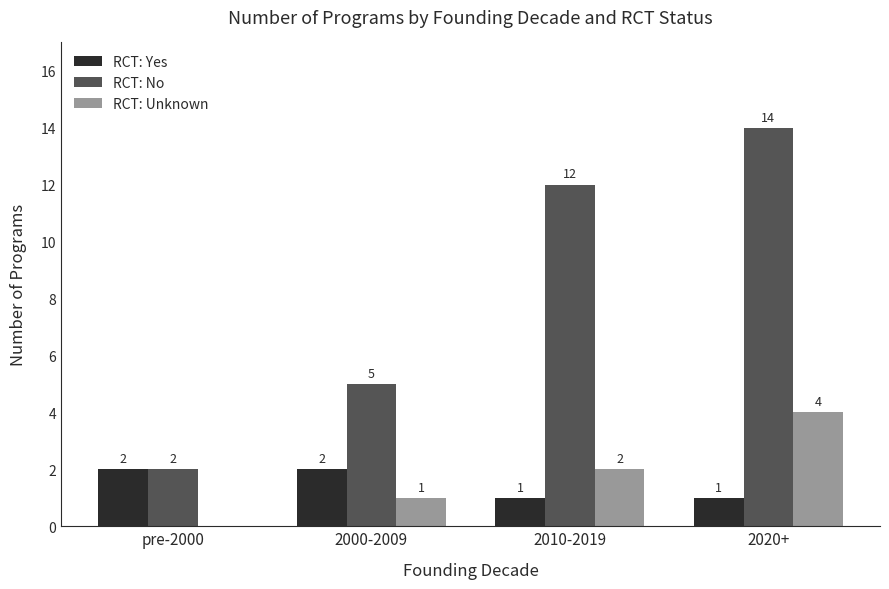

Which category has the highest value across all series?

2020+